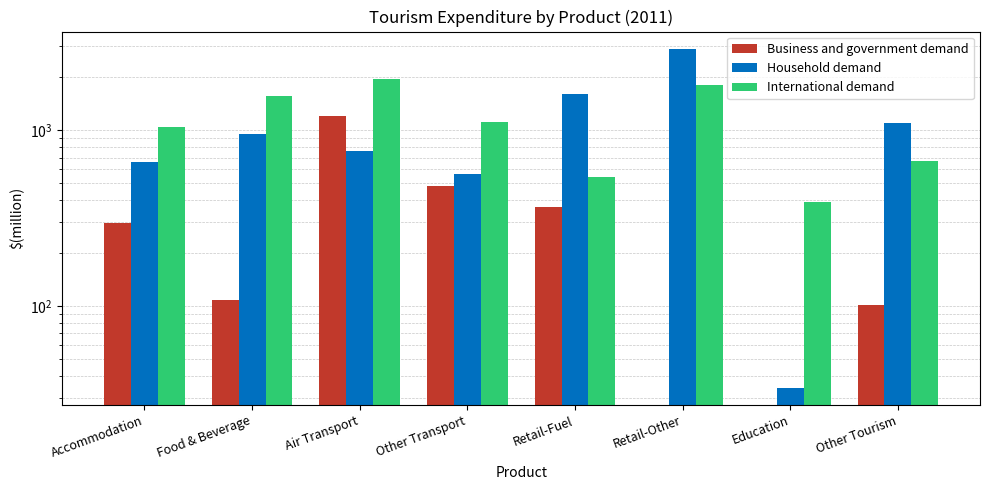

Which series has the largest total across all categories?

International demand